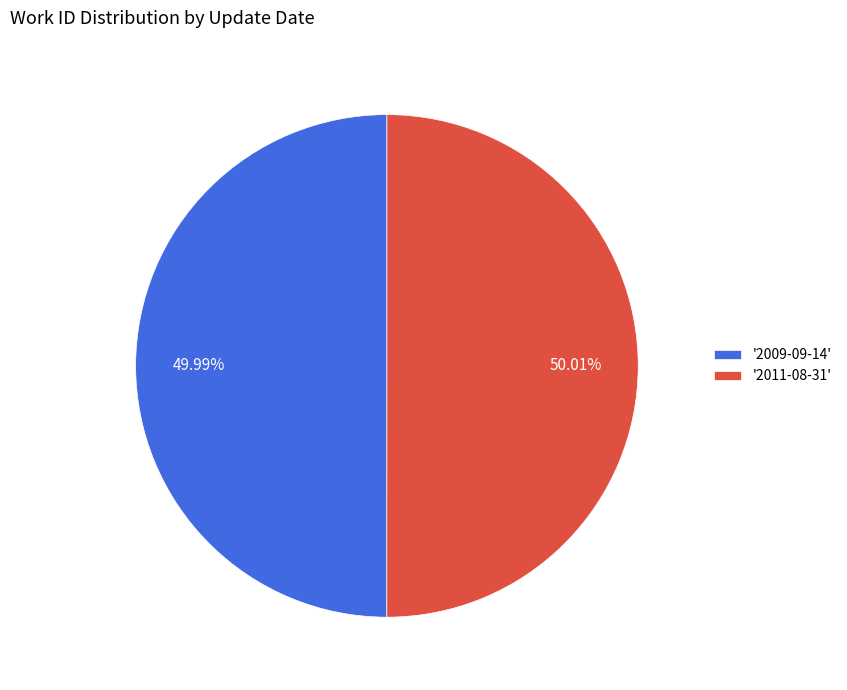

Does any single category account for the majority?

Yes